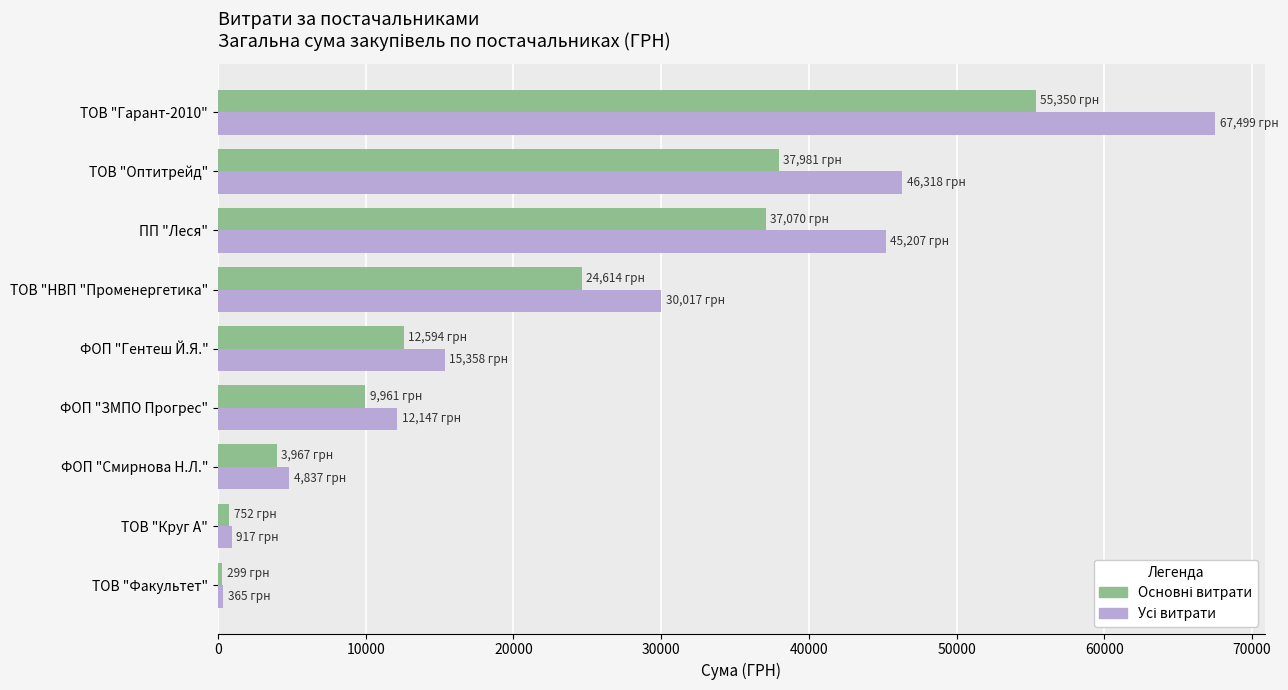

How many distinct data groups are displayed?

2